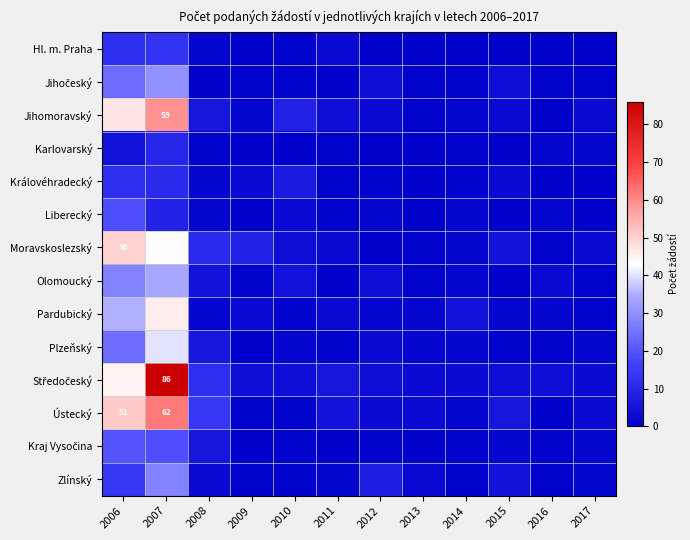

Is it true that Moravskoslezský equals 13 at 2006?

False